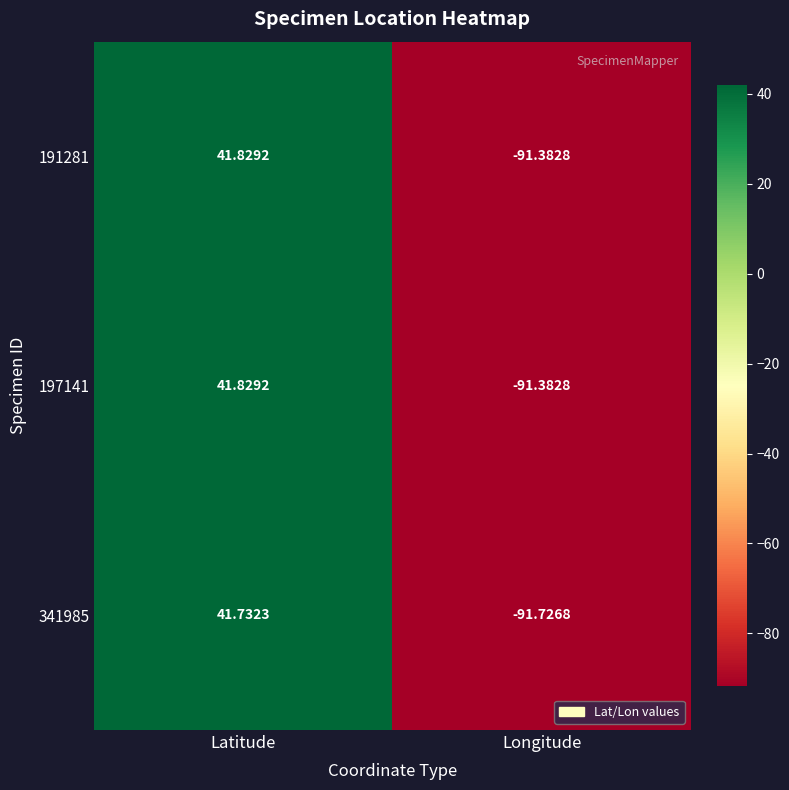

List the labels in order of 341985 value, smallest first.

Longitude, Latitude